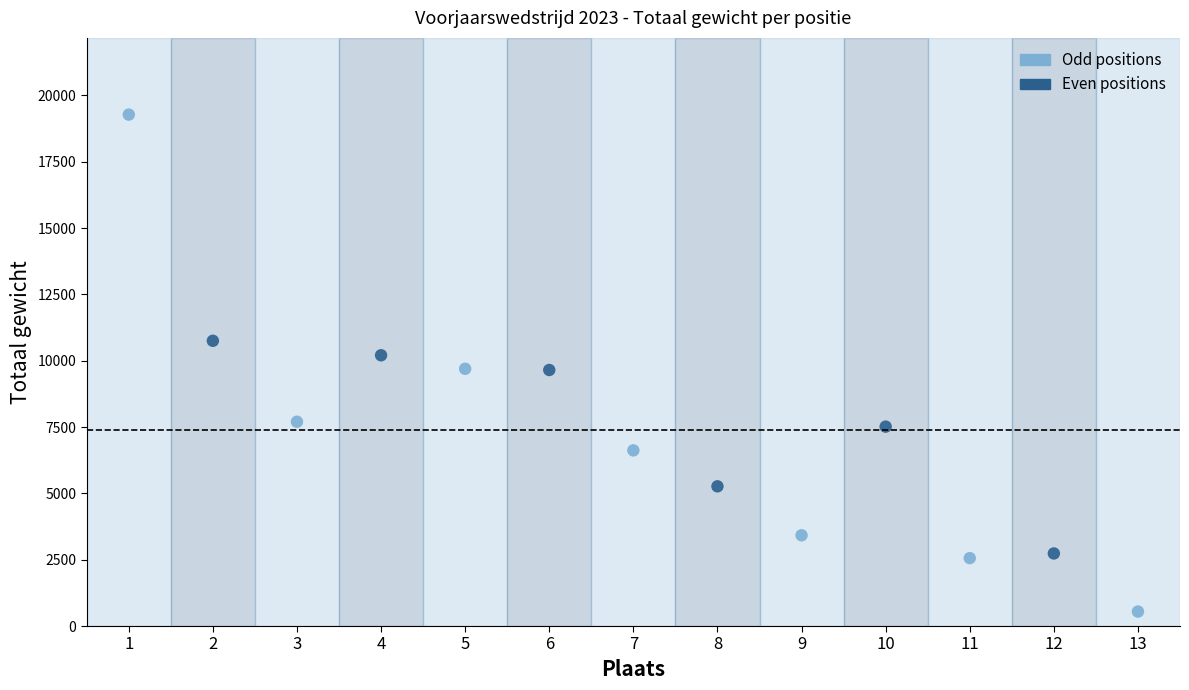

Which series reaches the maximum Y coordinate?

Odd positions